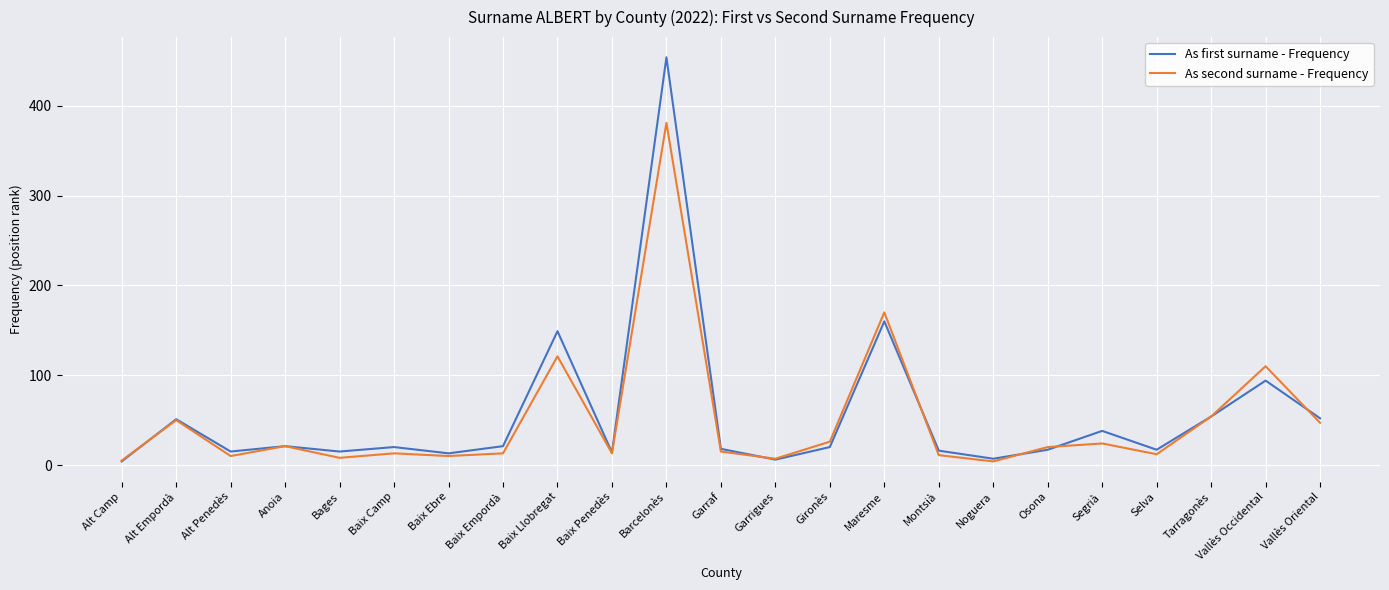

What position from the left is Barcelonès?

11